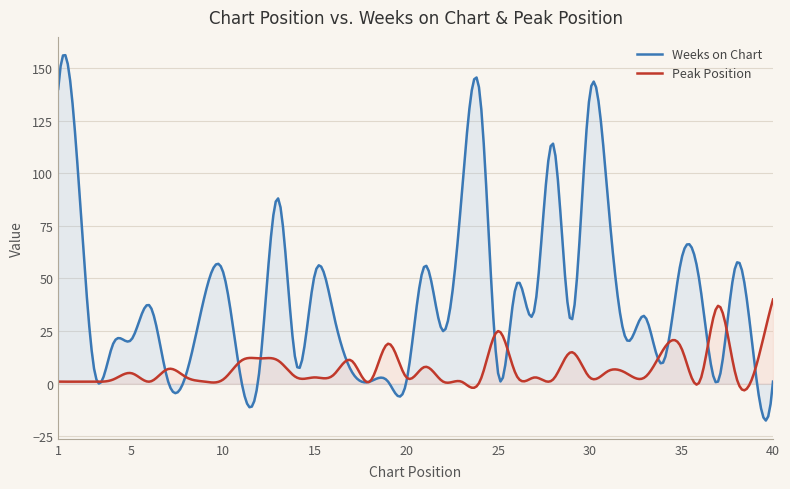

At which category is the sum across all series the highest?

1